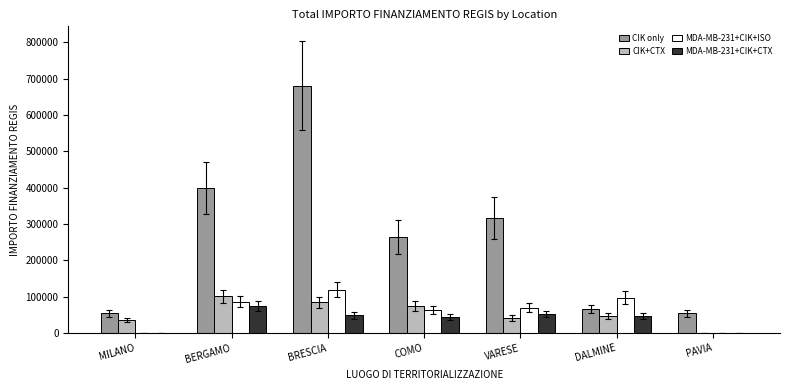

True or false: CIK+CTX has a value of 46124.8 at BRESCIA.

False